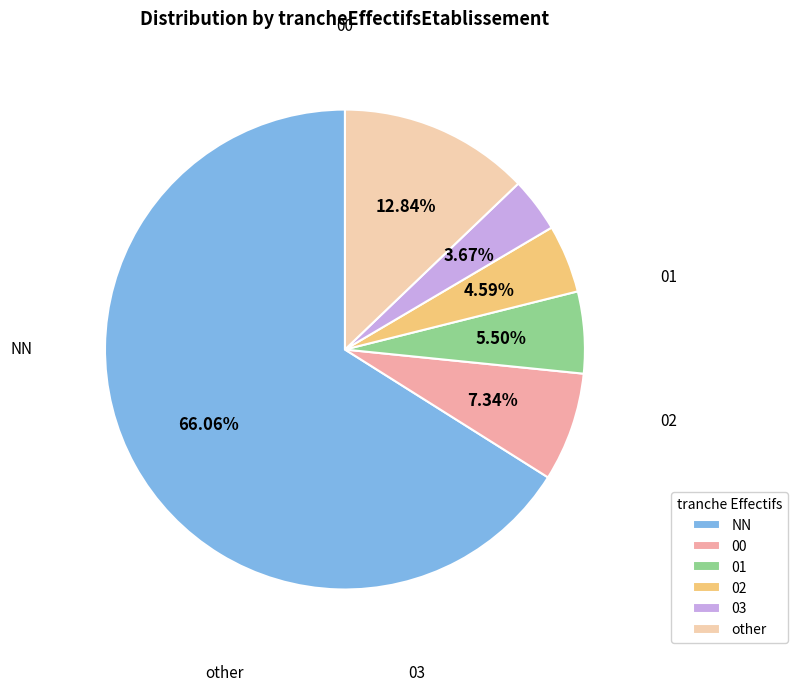

What portion of the pie excludes 03?

96.3%